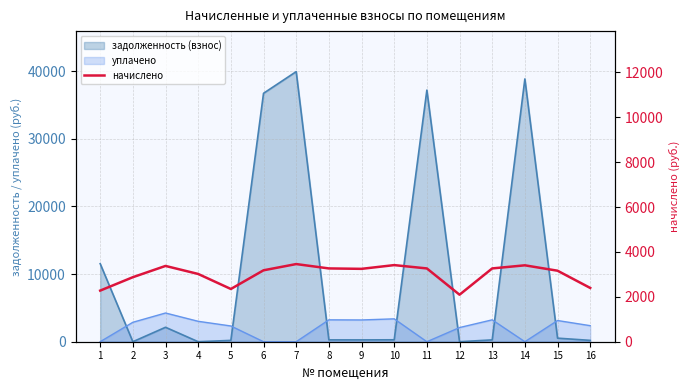

List the labels in order of value, smallest first.

12, 1, 5, 16, 2, 4, 15, 6, 9, 8, 11, 13, 3, 14, 10, 7